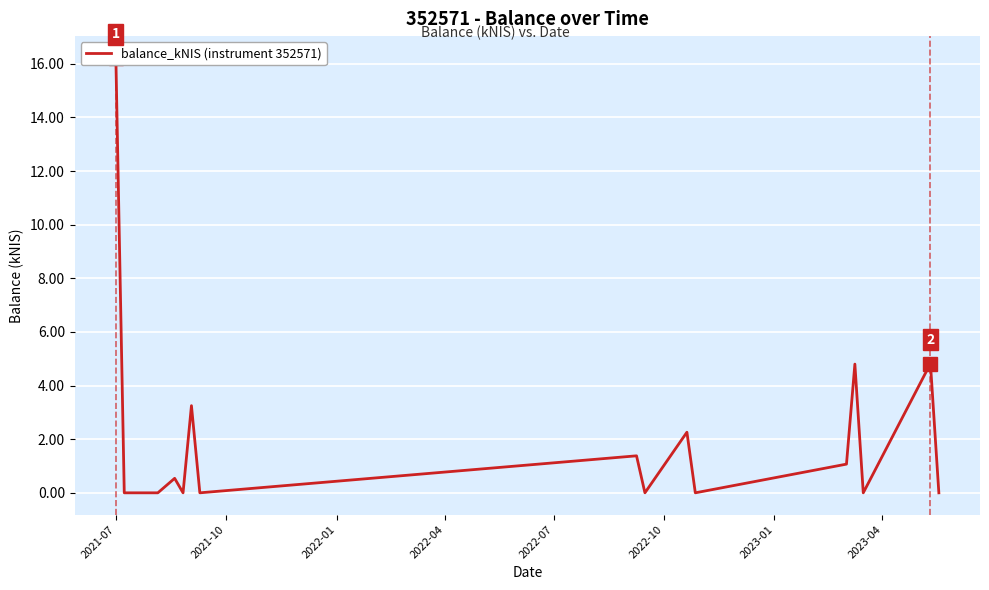

At which category does the chart reach its minimum across all series?

2021-10